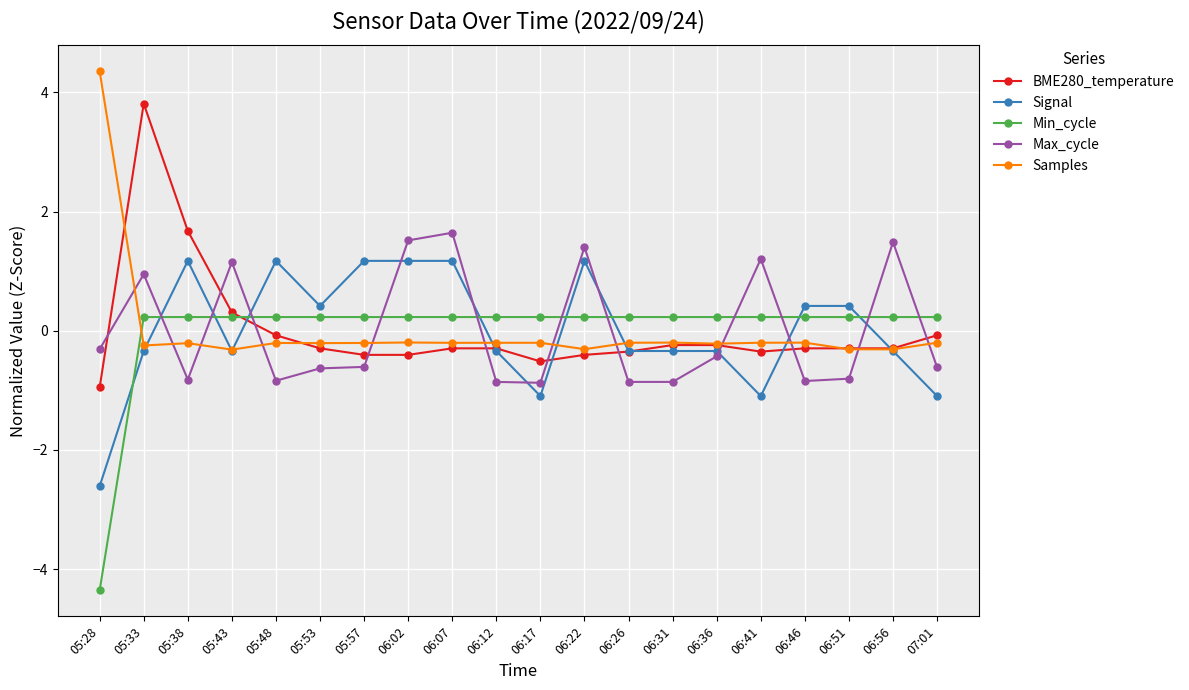

At 05:57, list the series in order from smallest to largest.

Max_cycle, BME280_temperature, Samples, Min_cycle, Signal